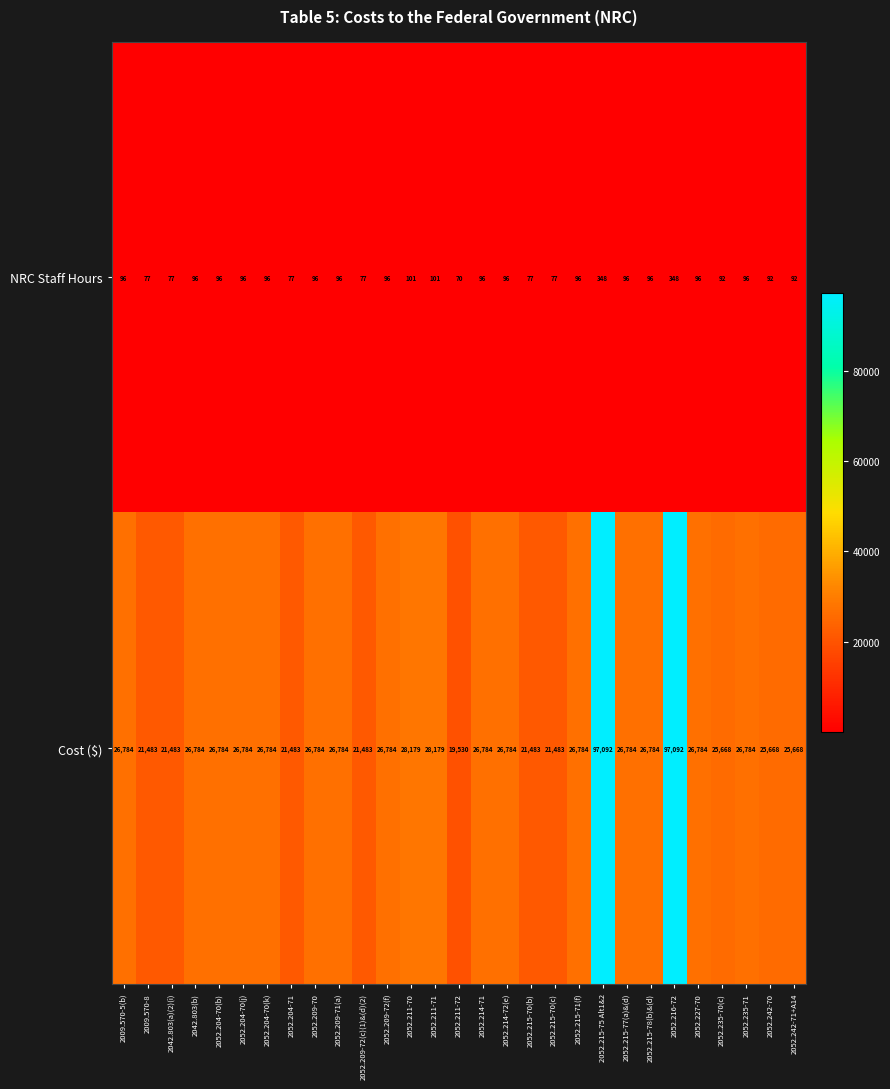

What is the approximate value of Cost ($) at 2052.216-72, to the nearest 10?

97090